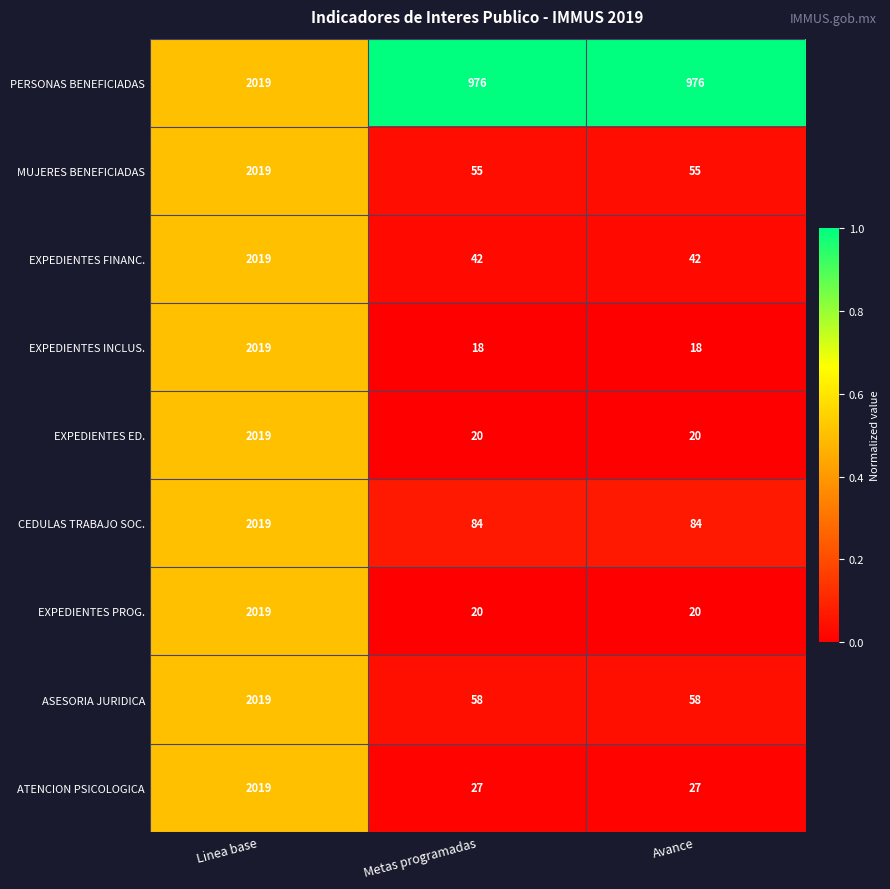

At which category does the chart reach its peak across all series?

Linea base